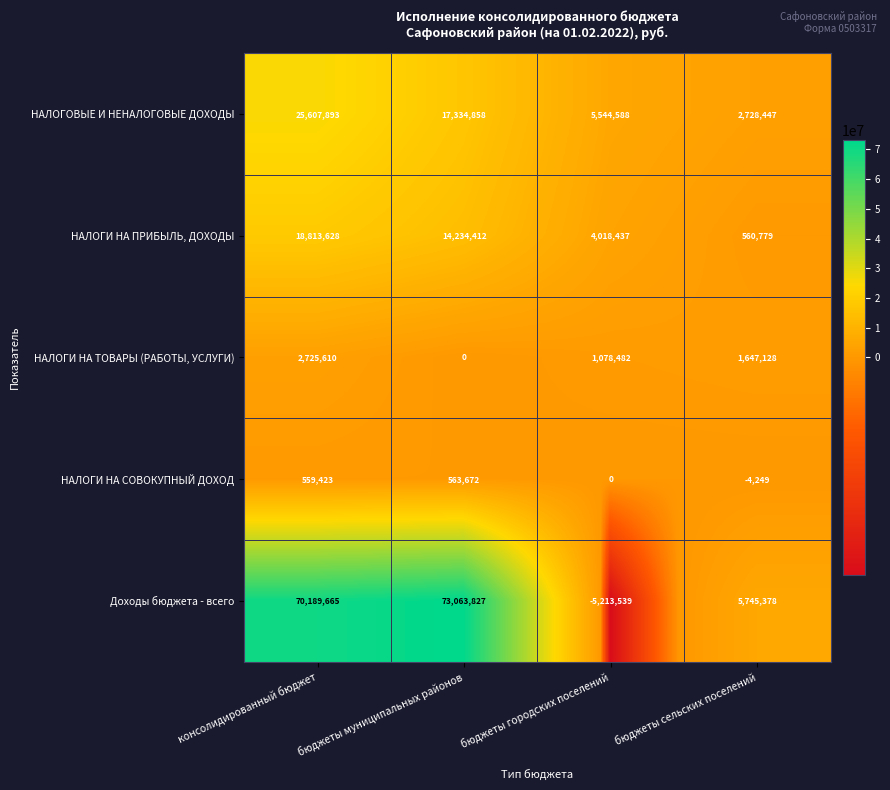

What is the minimum value shown in the chart?

-5213539